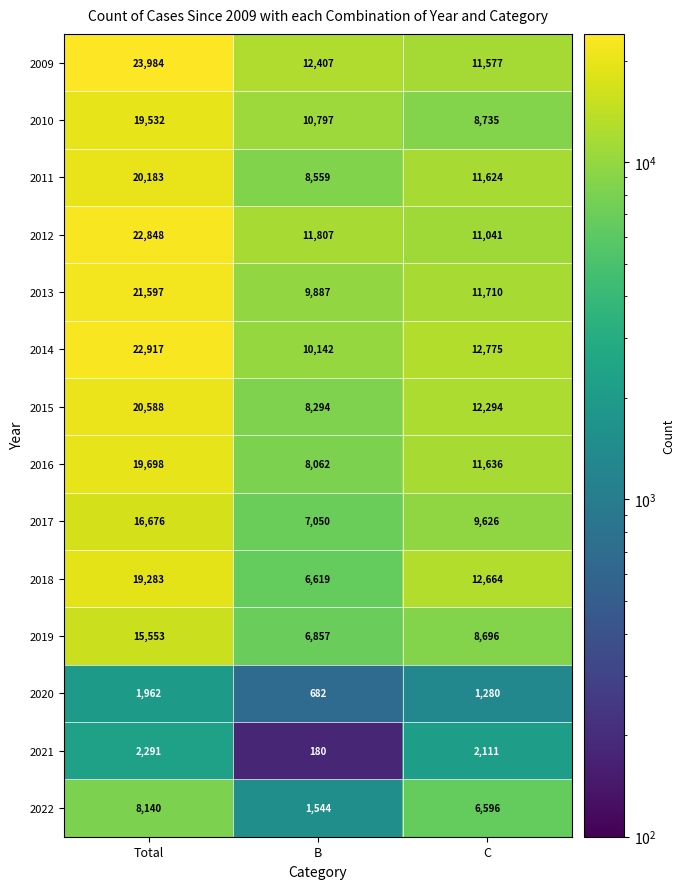

At how many categories does at least one series exceed 405?

3